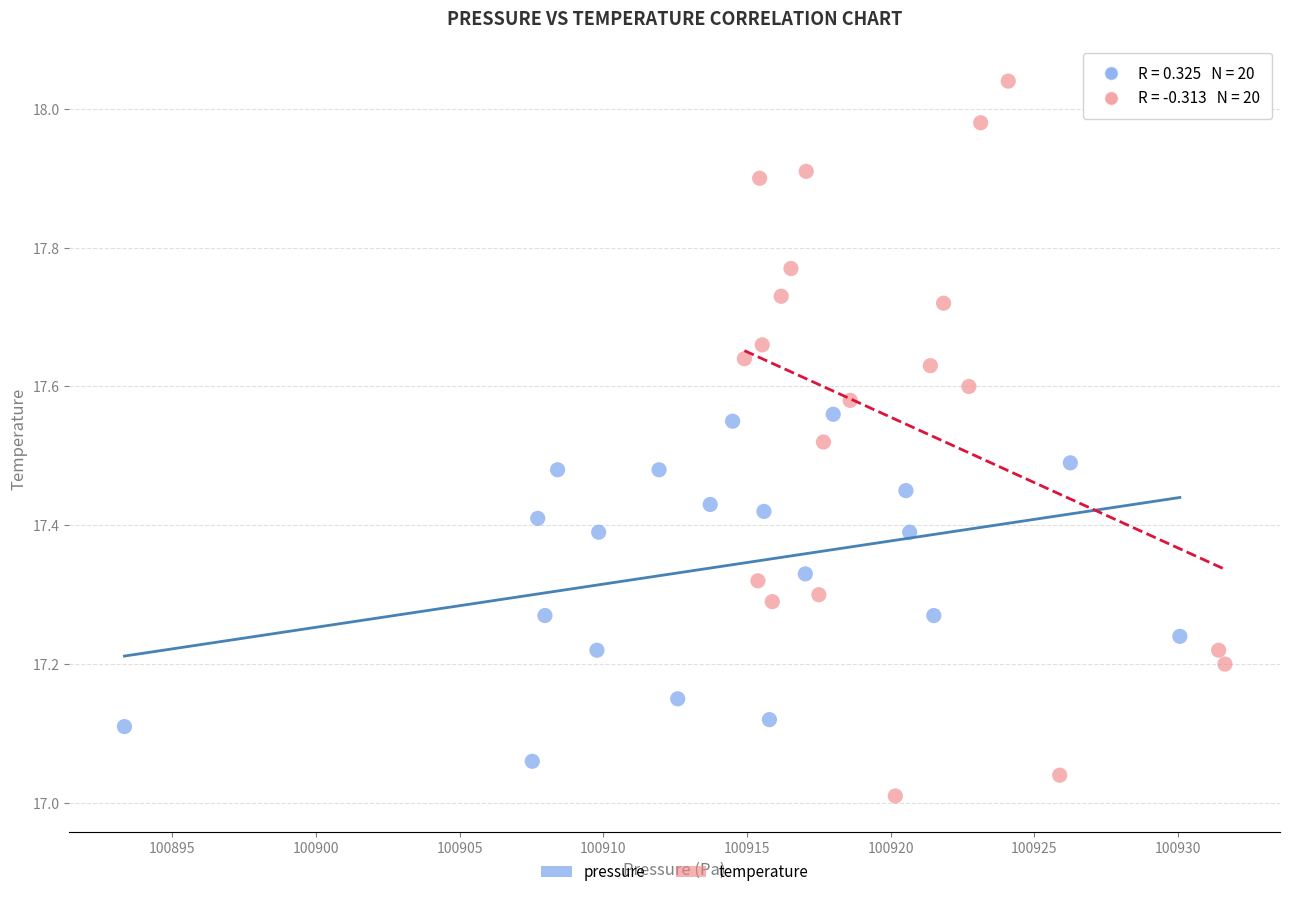

What are all the series names shown in the legend?

pressure, temperature